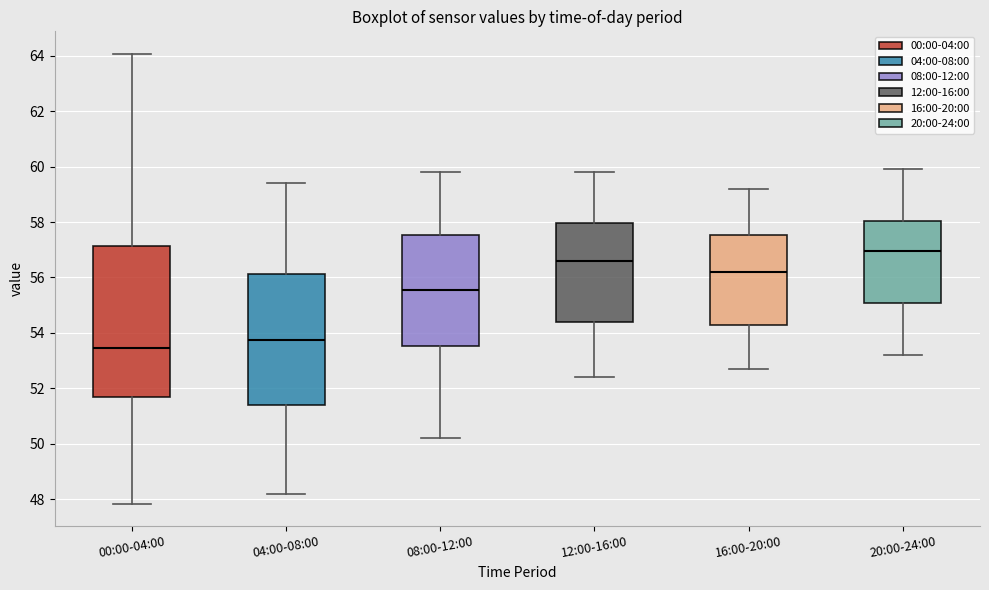

Reading left to right, transcribe this box plot: for each box, give where its median line is, the range the box spans, and where its two whiskers end, as read against the y-axis. The values are not printed on the chart, so give them approximately, as read against the axis.

00:00-04:00: median 53.4, box 51.6 to 57.2, whiskers 47.8 to 64.0
04:00-08:00: median 53.8, box 51.4 to 56.2, whiskers 48.2 to 59.4
08:00-12:00: median 55.6, box 53.6 to 57.6, whiskers 50.2 to 59.8
12:00-16:00: median 56.6, box 54.4 to 58.0, whiskers 52.4 to 59.8
16:00-20:00: median 56.2, box 54.2 to 57.6, whiskers 52.8 to 59.2
20:00-24:00: median 57.0, box 55.0 to 58.0, whiskers 53.2 to 60.0